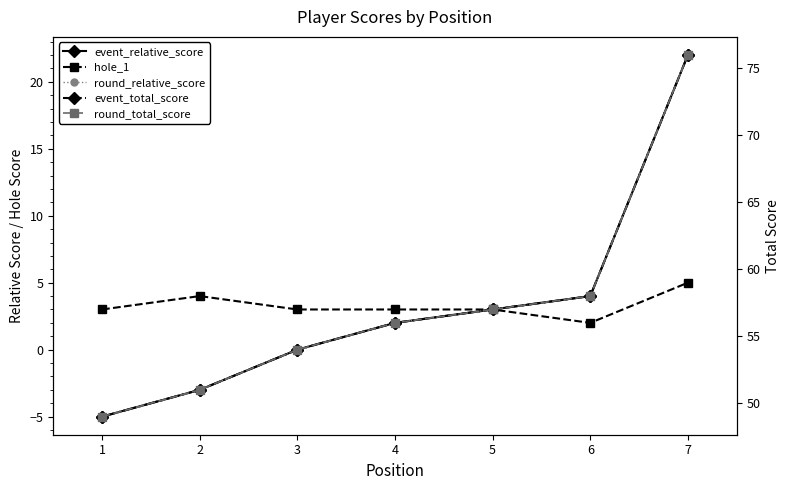

Does the chart have visible grid lines?

No